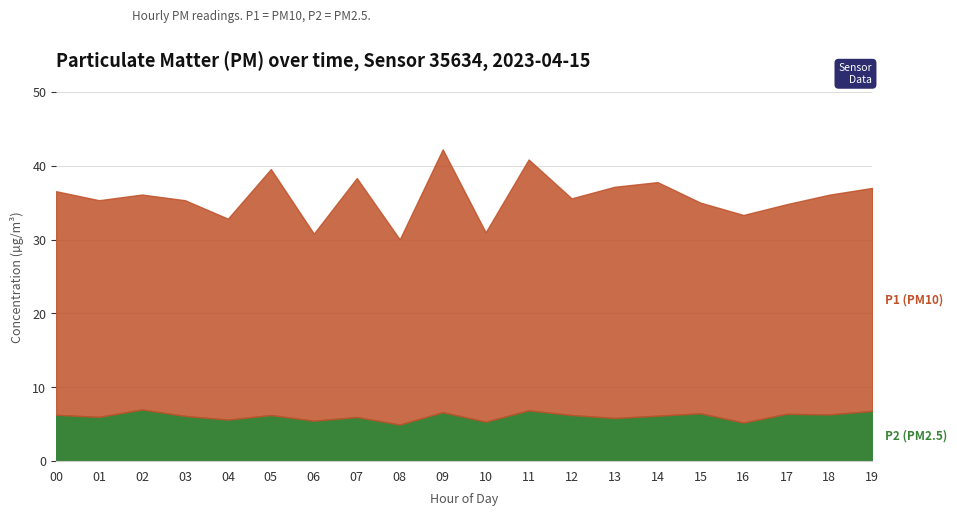

At which label does P2 (PM2.5) first exceed 6?

00